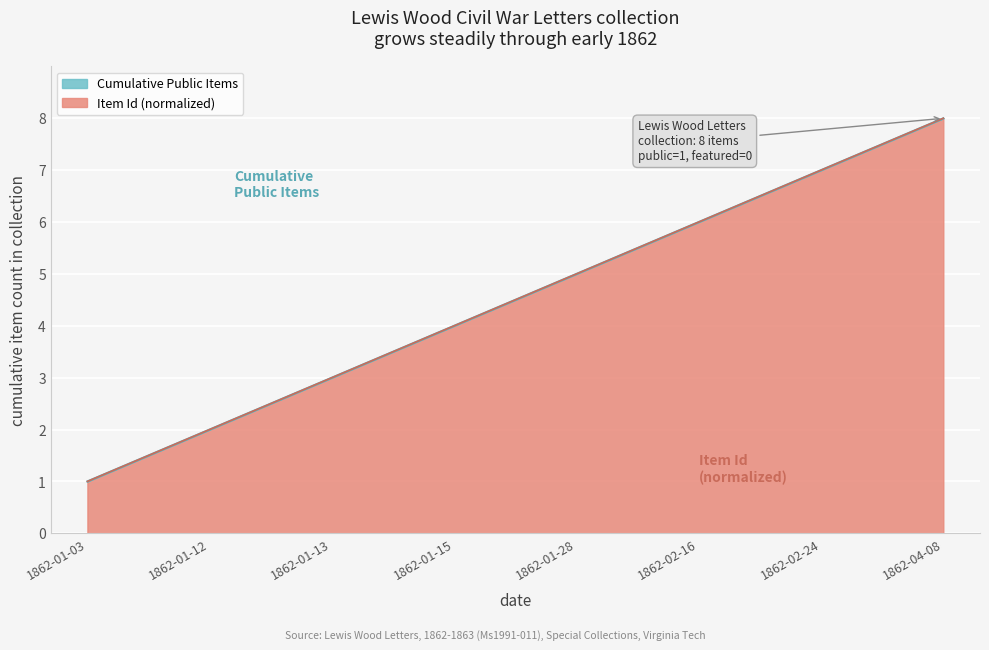

What is the sum of the Letters (featured=0) values at 1862-04-08 and 1862-01-13?

11